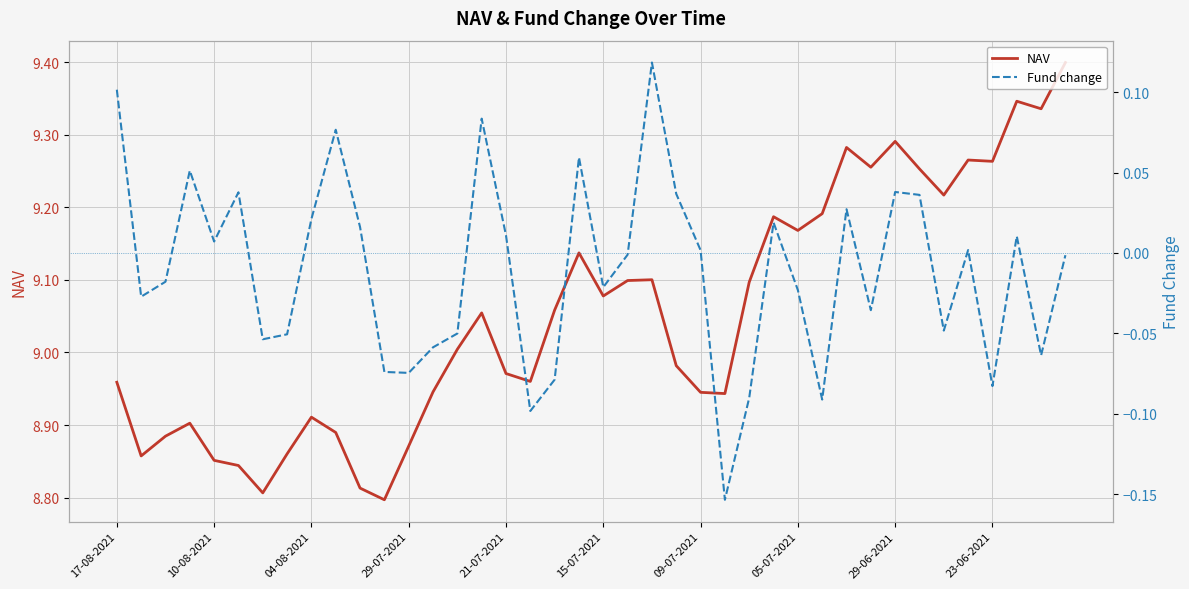

What is the value of the NAV point at the 11th from the left?

8.8